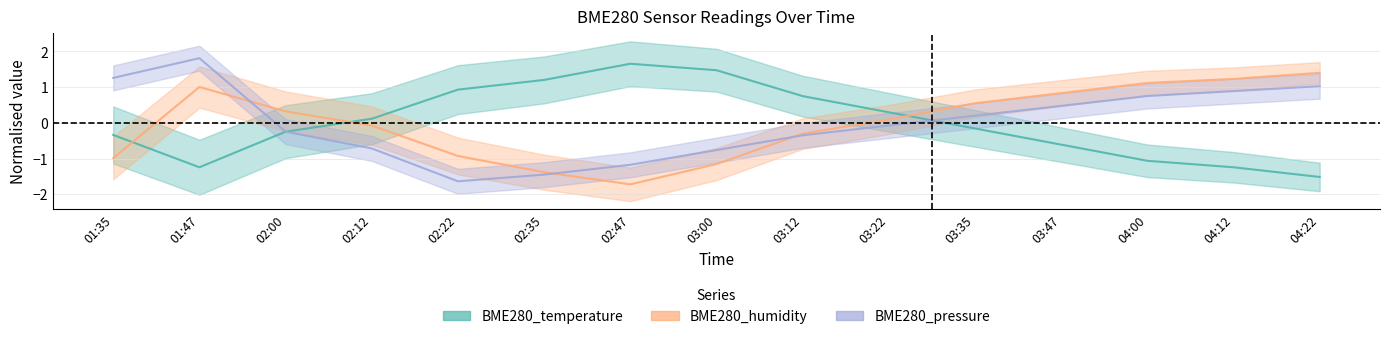

Rank the categories by BME280_pressure value from lowest to highest.

02:22, 02:35, 02:47, 03:00, 02:12, 03:12, 02:00, 03:22, 03:35, 03:47, 04:00, 04:12, 04:22, 01:35, 01:47